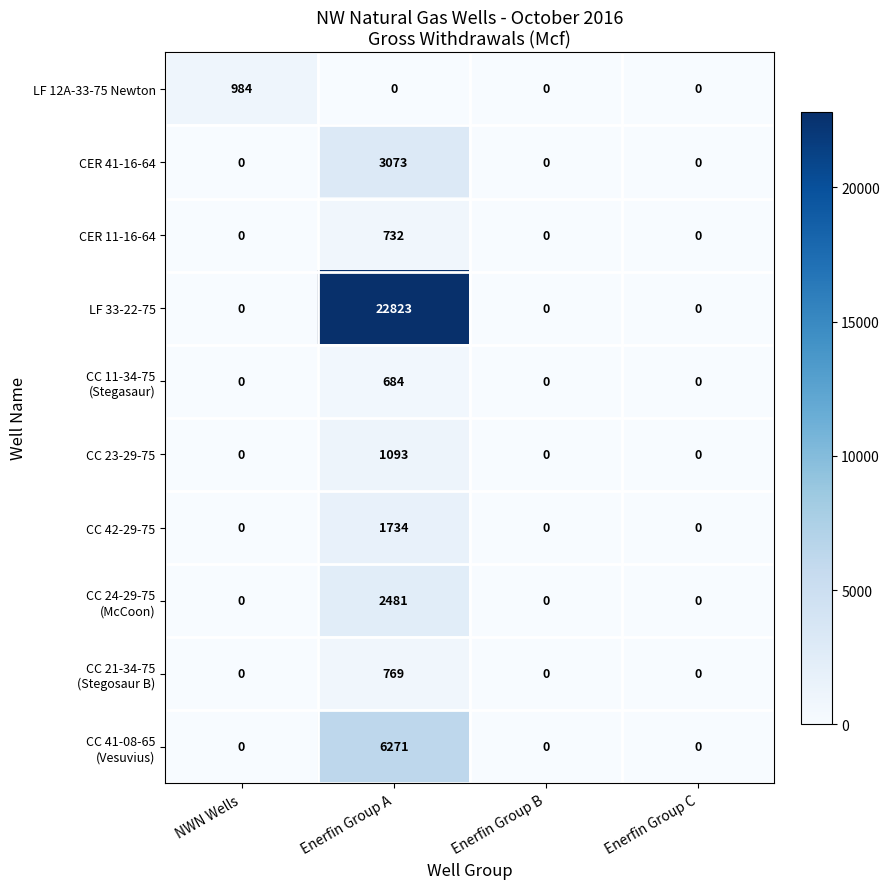

Which series has the largest total across all categories?

LF 33-22-75